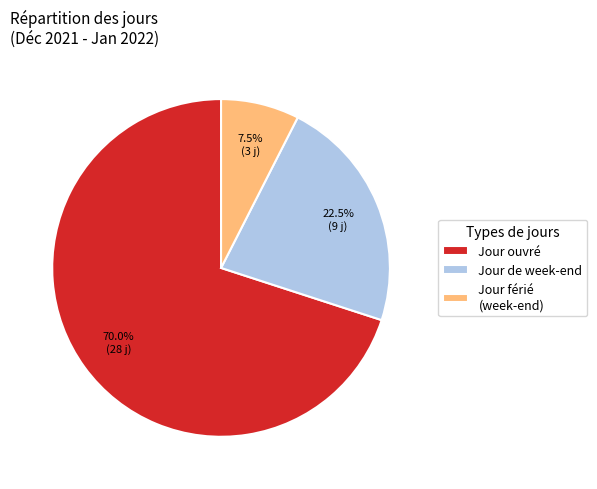

Is there a majority slice in this chart?

Yes